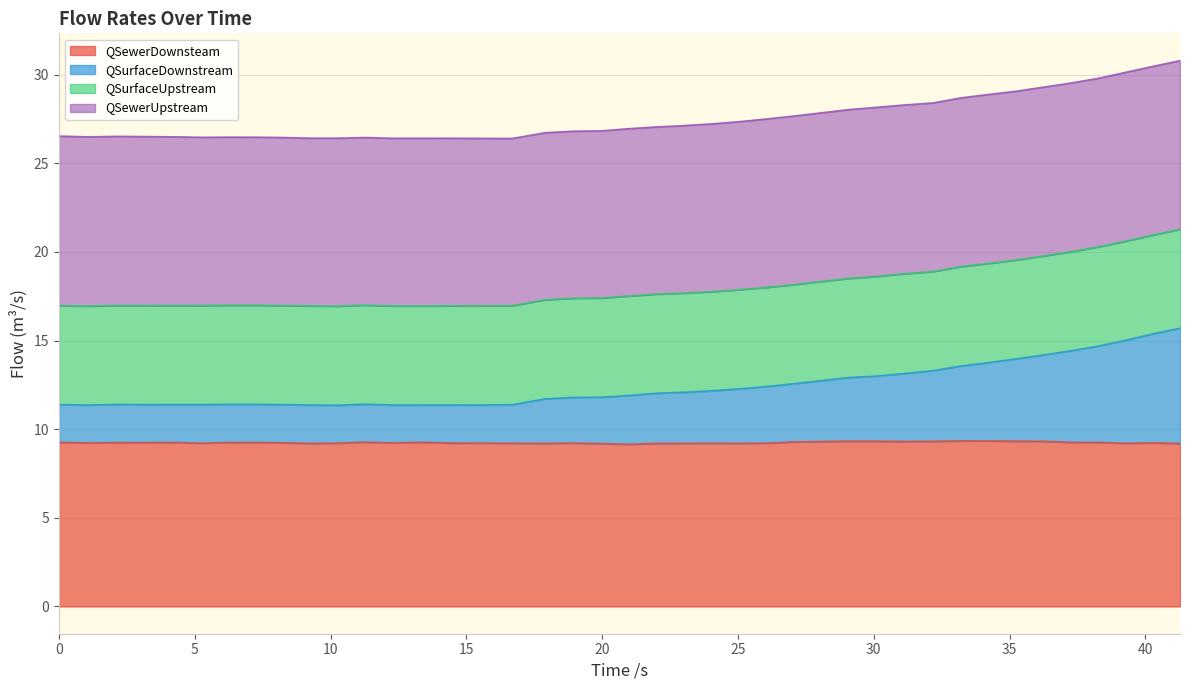

What is the value of the QSurfaceDownstream point at the 23rd from the left?

12.1